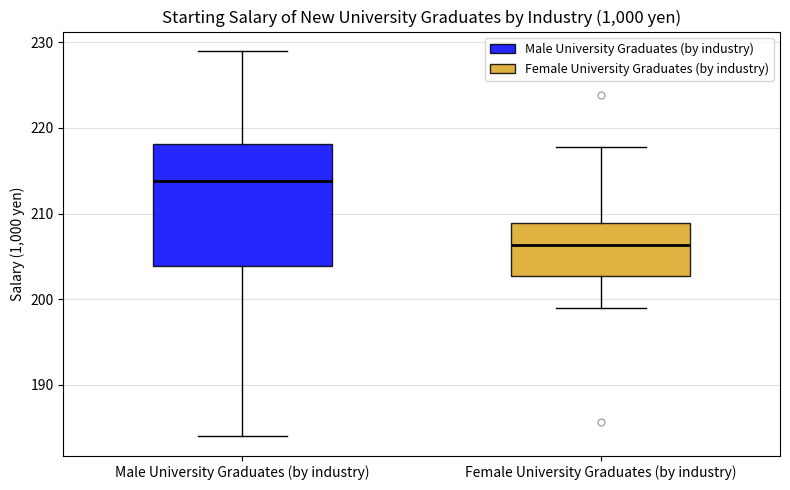

Reading left to right, transcribe this box plot: for each box, give where its median line is, the range the box spans, and where its two whiskers end, as read against the y-axis. The values are not printed on the chart, so give them approximately, as read against the axis.

Male University Graduates (by industry): median 214, box 204 to 218, whiskers 184 to 229
Female University Graduates (by industry): median 206, box 203 to 209, whiskers 199 to 218